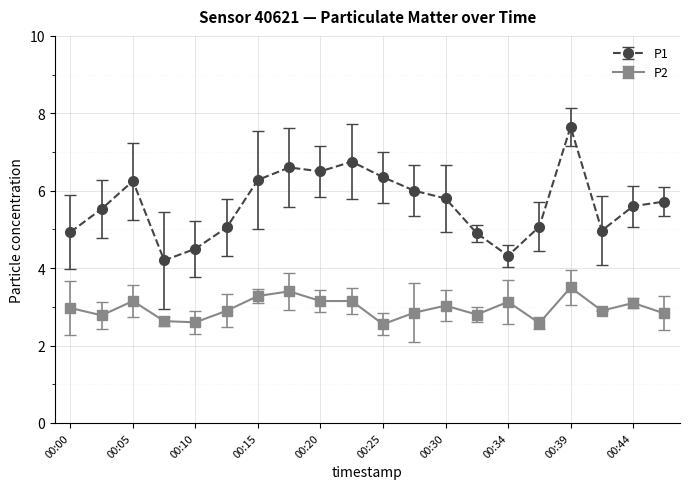

What is the average value of the P1 series?

5.6